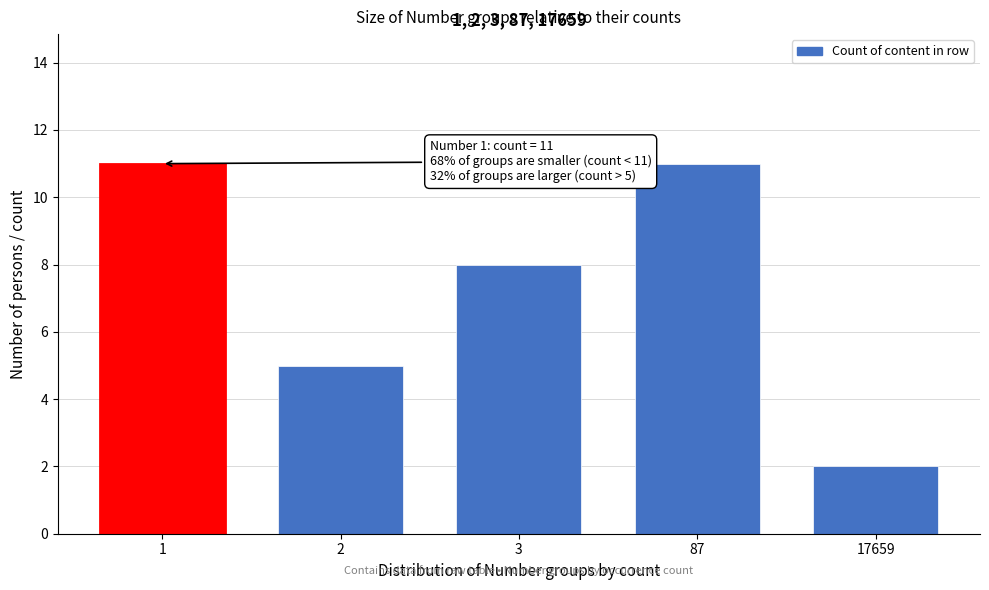

Reading left to right, transcribe all the data shown in this chart.

11	5	8	11	2